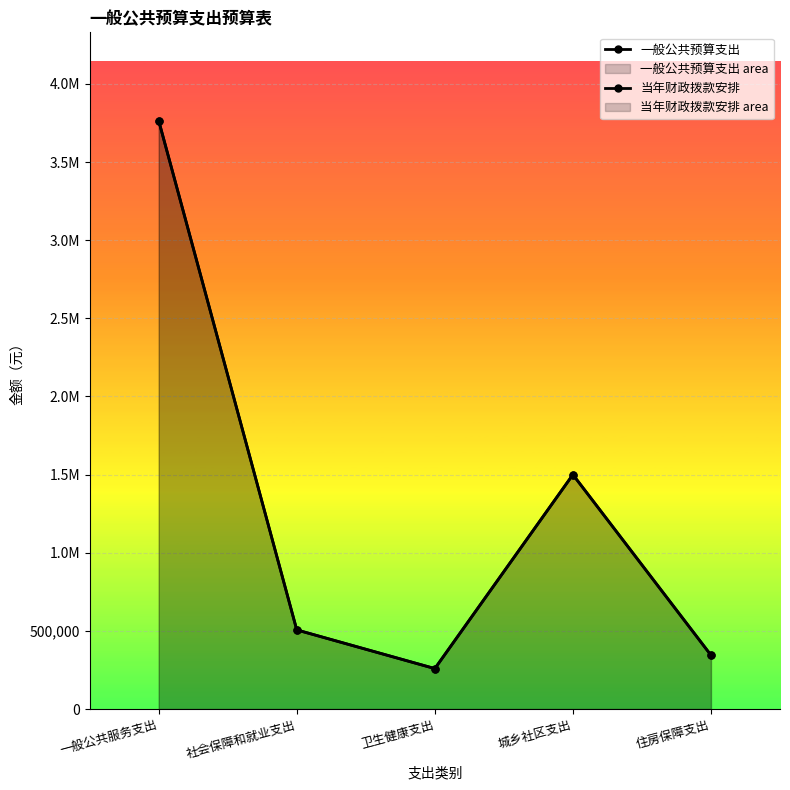

What is the lowest value of the 当年财政拨款安排 series?

258952.9